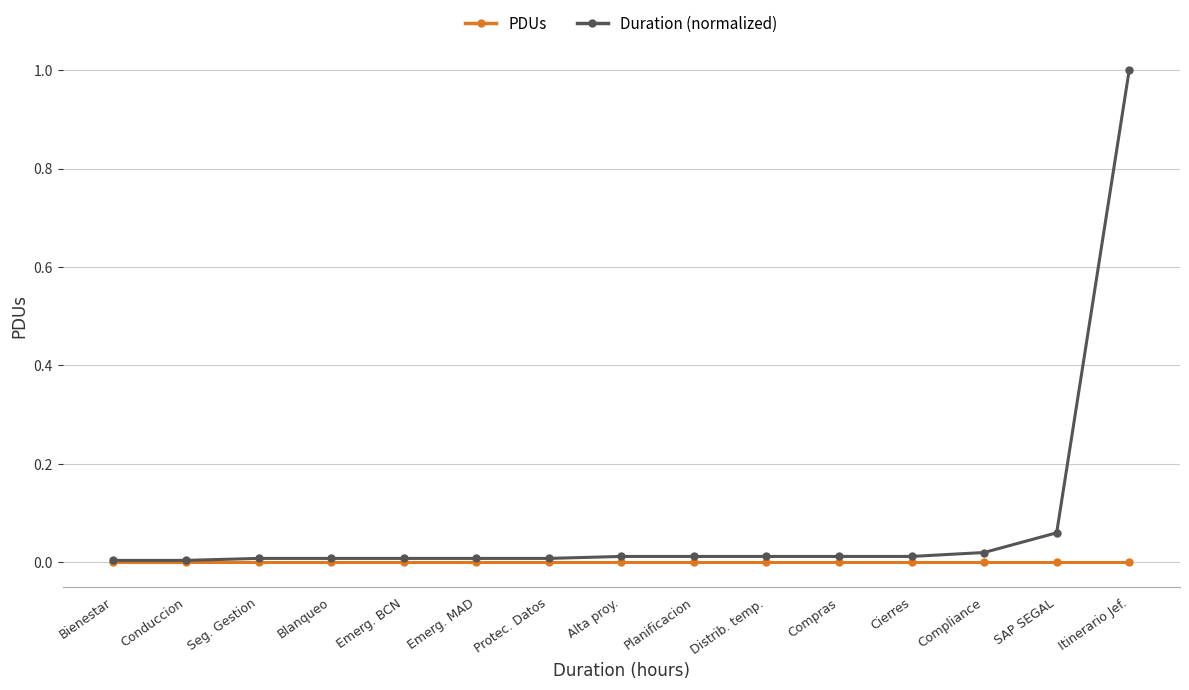

Which label corresponds to the largest value in the chart?

Itinerario Jef.